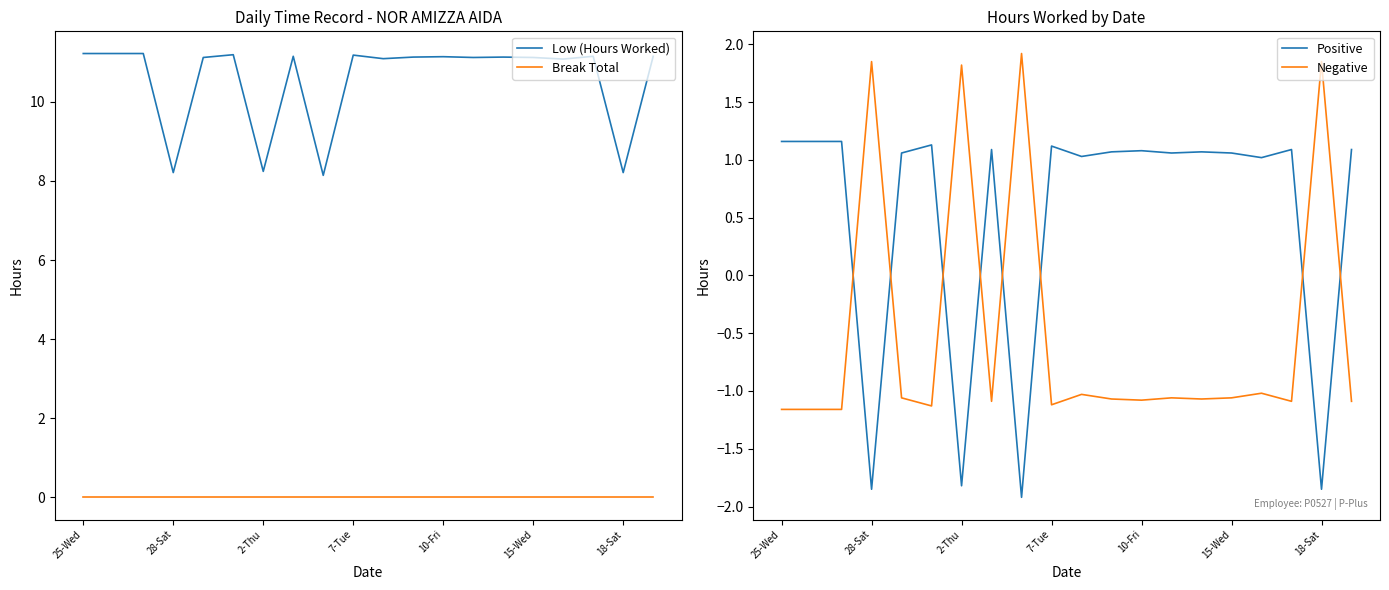

What is the difference between the Positive values at 19 and 25-Wed?

0.1